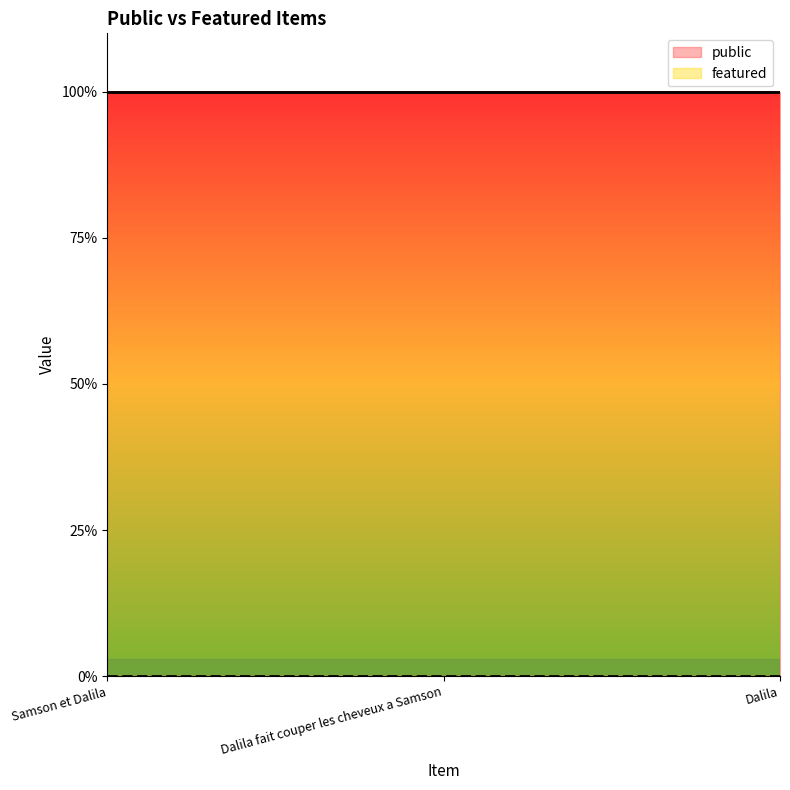

What is the difference between the highest and lowest values at Dalila fait couper les cheveux a Samson?

1